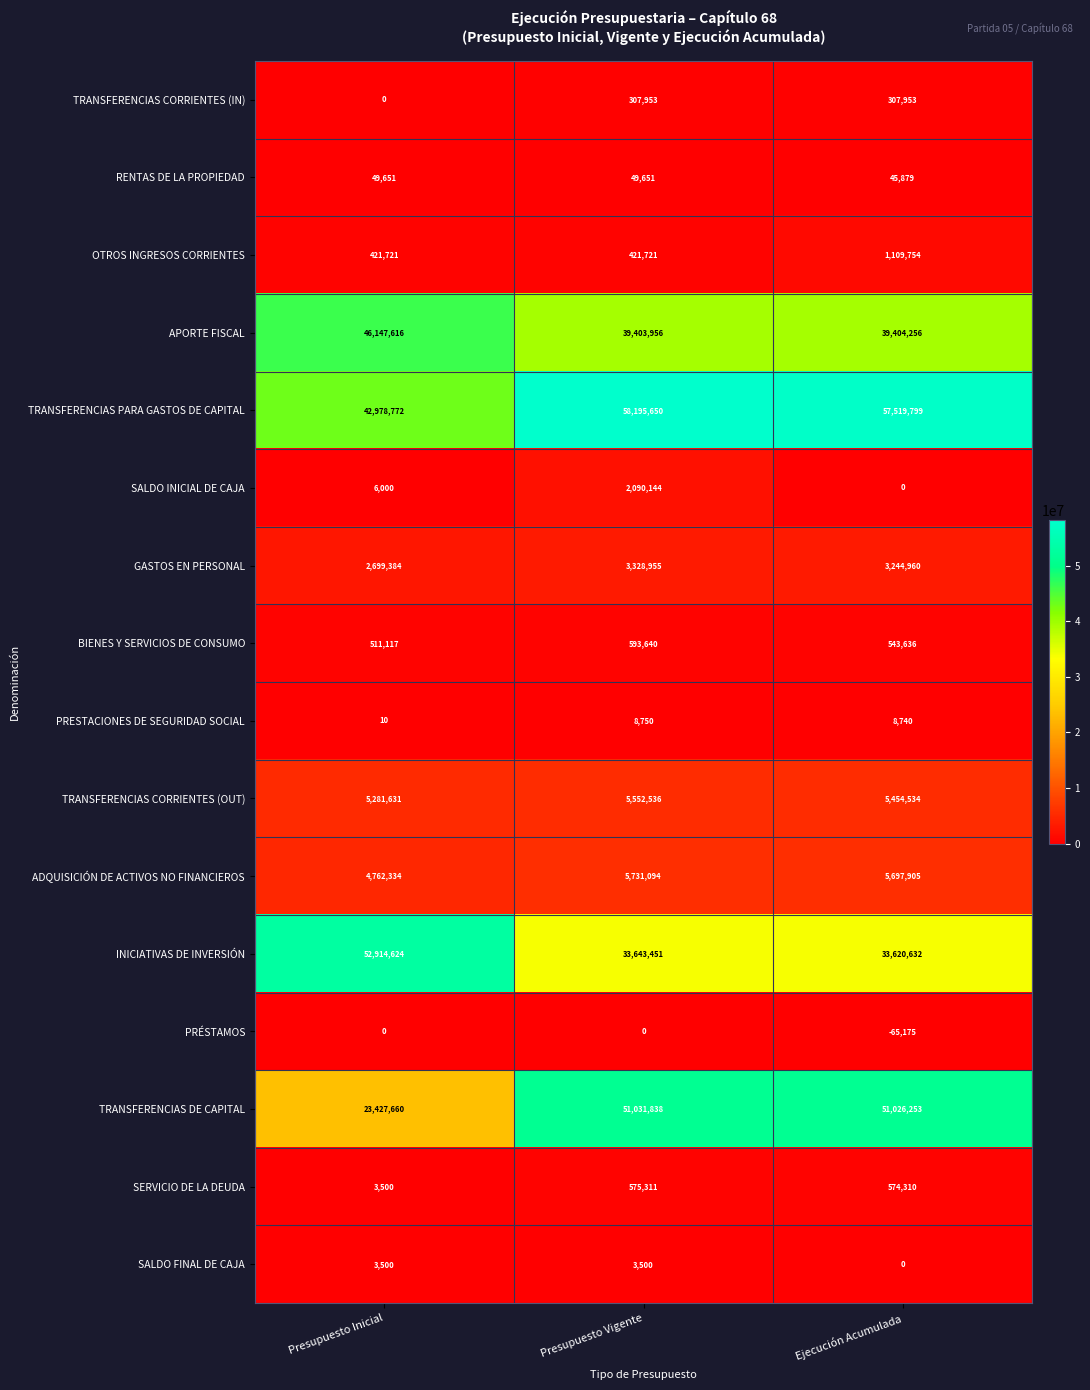

Is the value of PRESTACIONES DE SEGURIDAD SOCIAL at Ejecución Acumulada greater than the value of SALDO FINAL DE CAJA at Presupuesto Inicial?

Yes